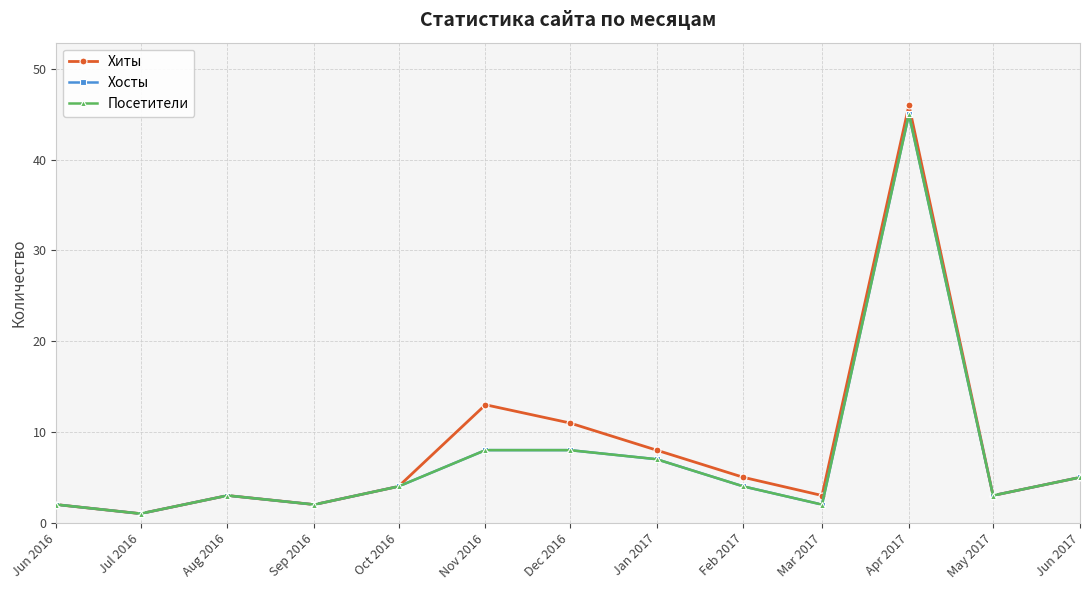

True or false: Хосты has more than 0 interior local peaks.

True